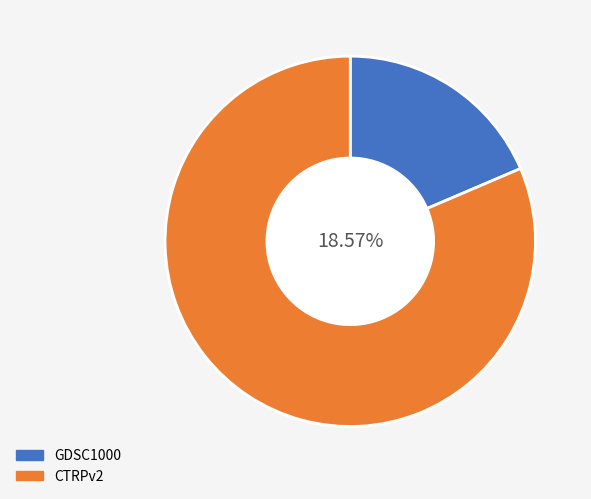

What is the change in value from GDSC1000 to CTRPv2?

+19.1